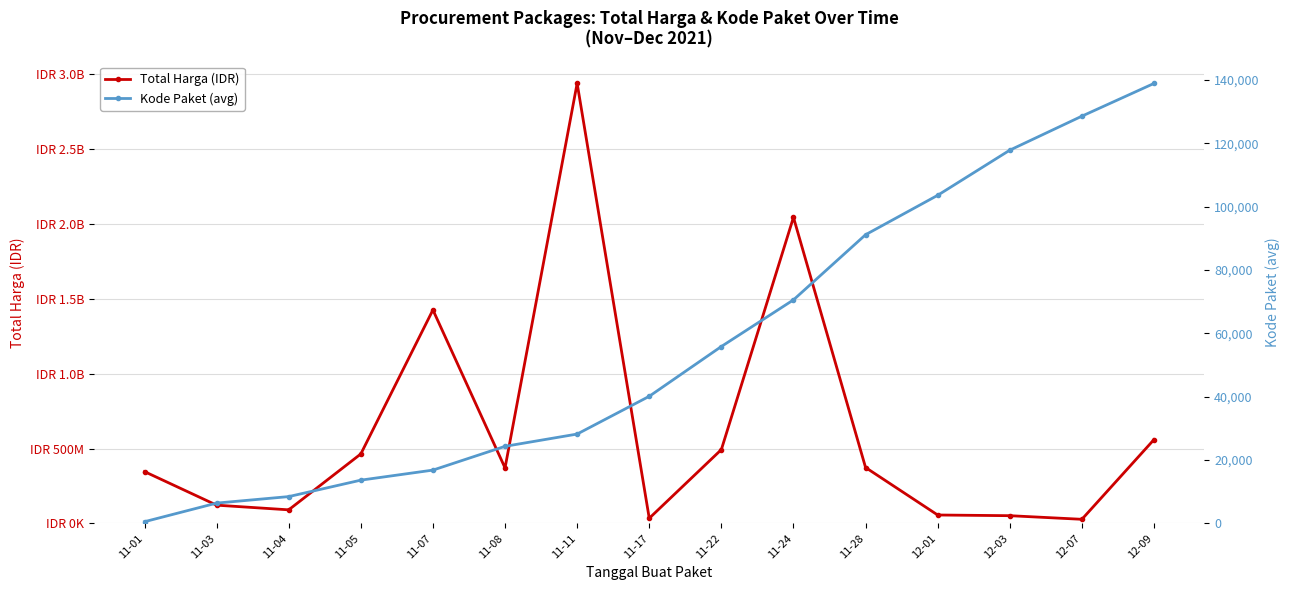

What is the lowest value of the Total Harga (IDR) series?

27412000.0